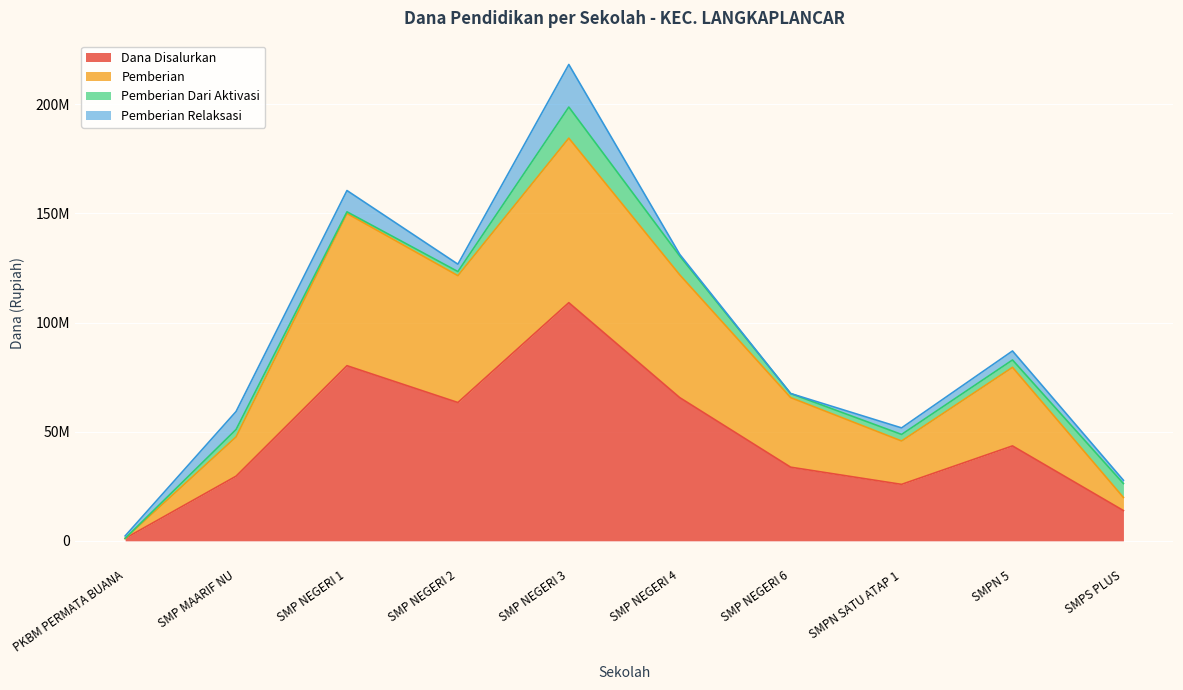

What are all the series names shown in the legend?

Dana Disalurkan, Pemberian, Pemberian Dari Aktivasi, Pemberian Relaksasi